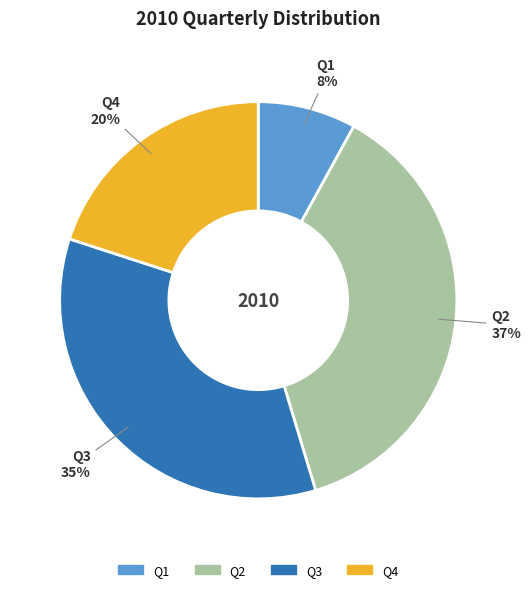

What percentage is the Q1 slice, to the nearest percent?

8%